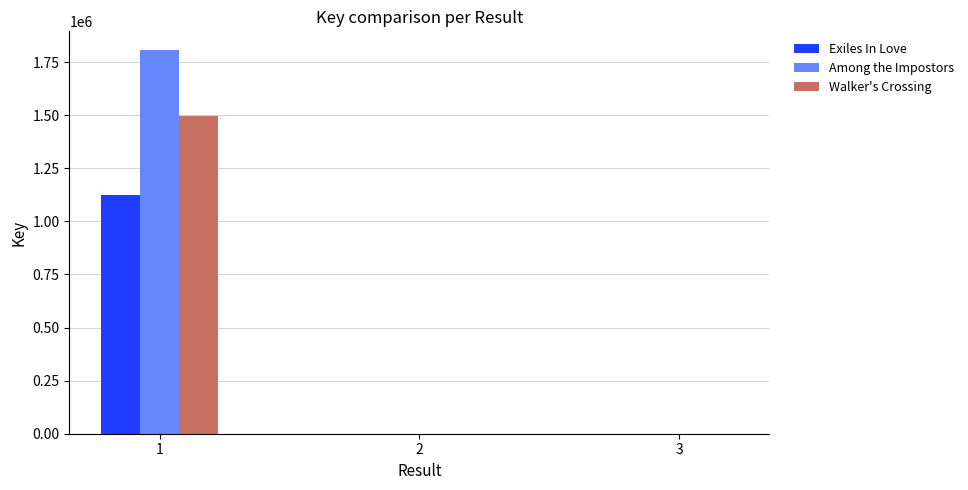

How many groups of bars are there?

3